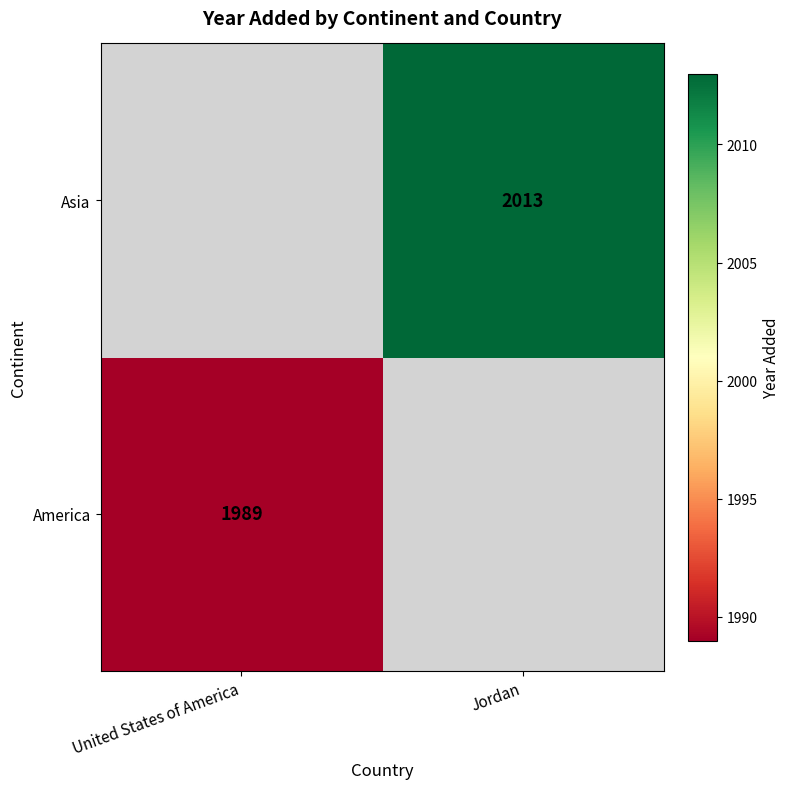

True or false: America has a value of 779 at United States of America.

False